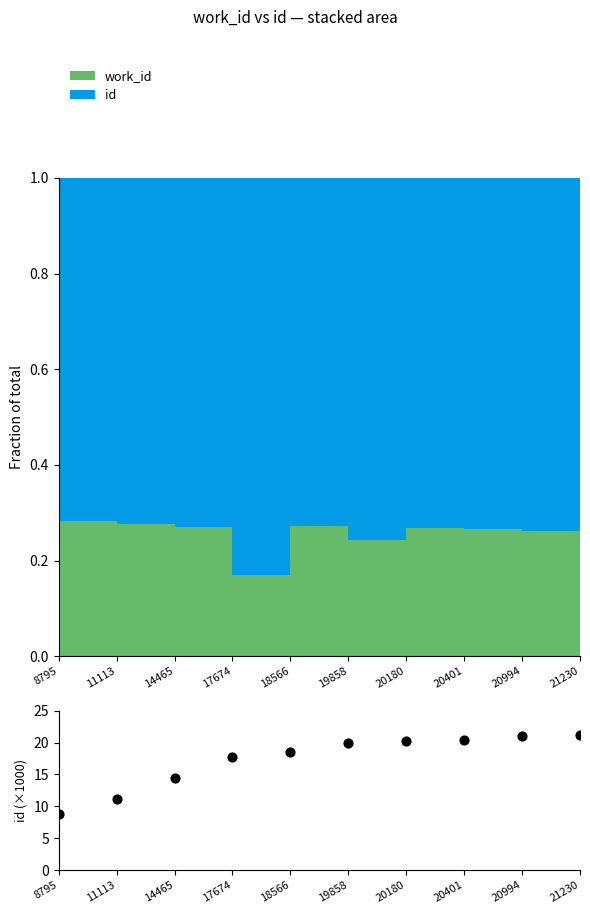

Between 17674 and 20994, which is larger?

20994